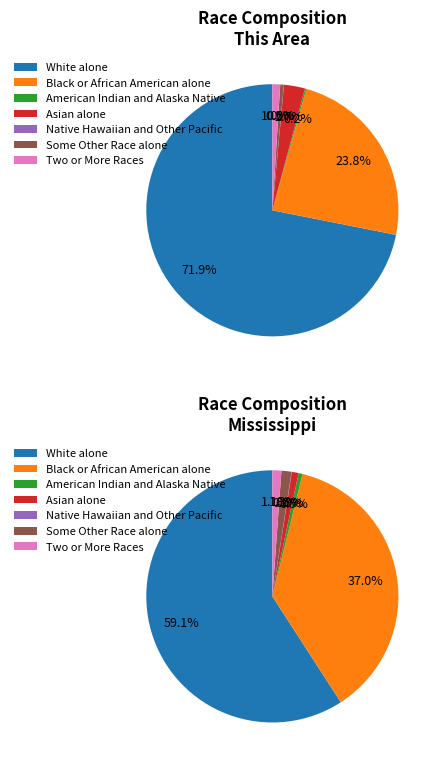

How many segments does this pie chart have?

7